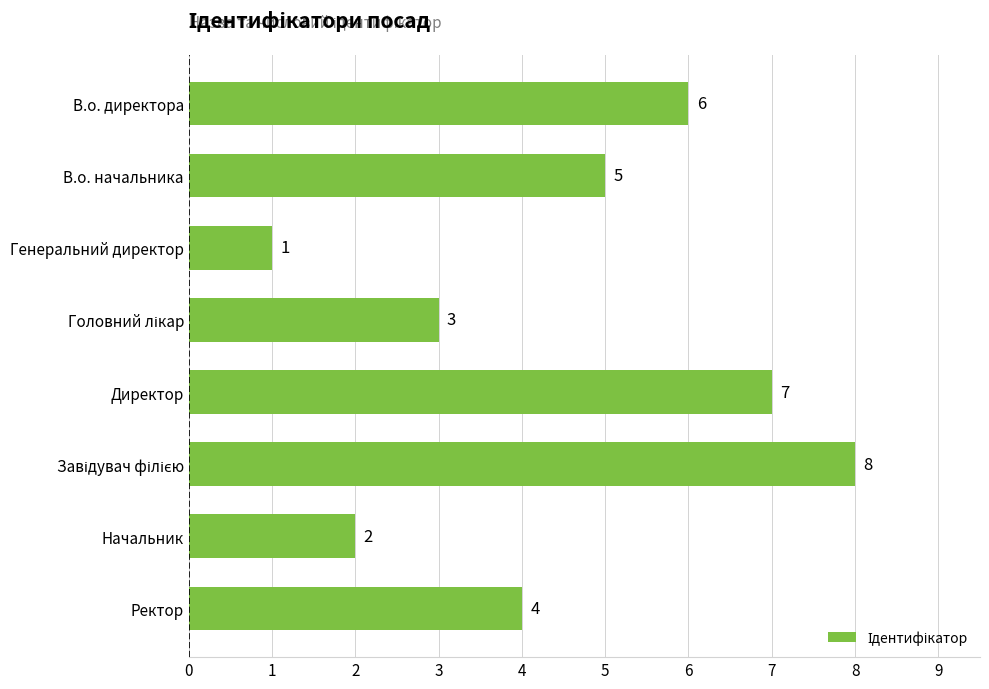

Between Генеральний директор and Ректор, which is larger?

Ректор